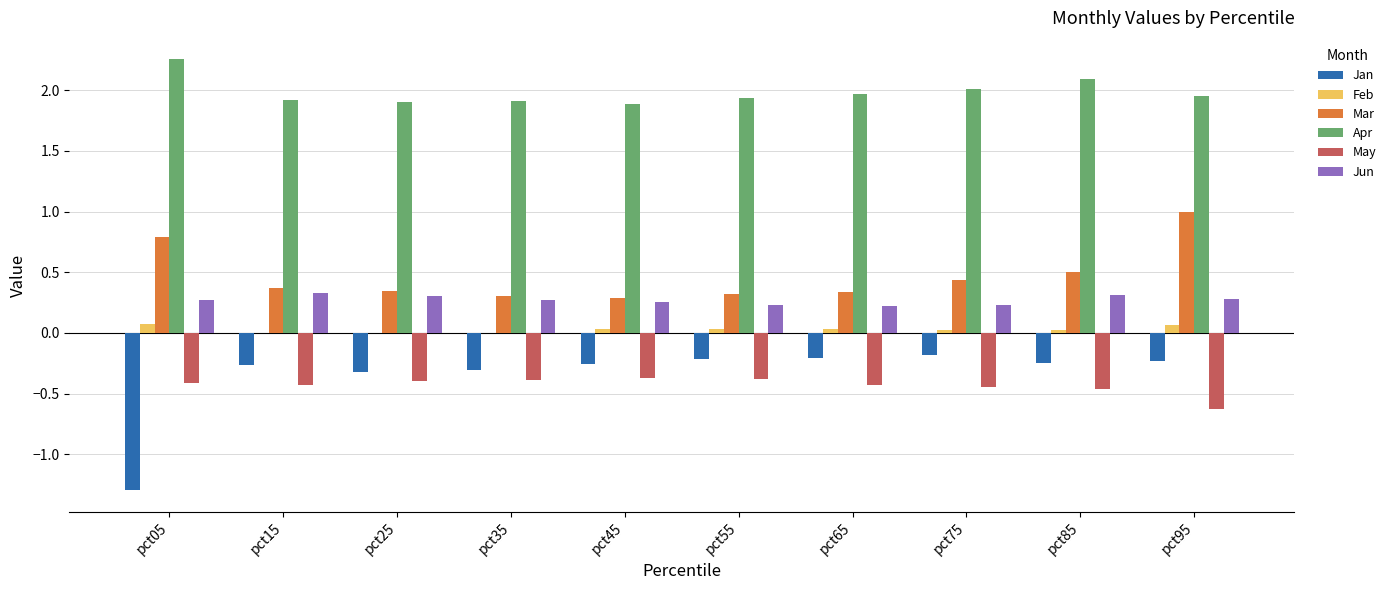

How many series are shown in this chart?

6